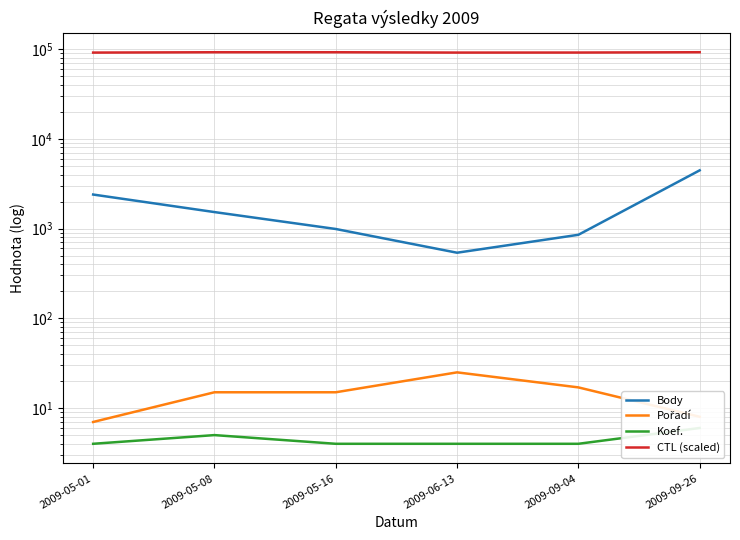

How many interior local peaks does the CTL (scaled) series have?

1